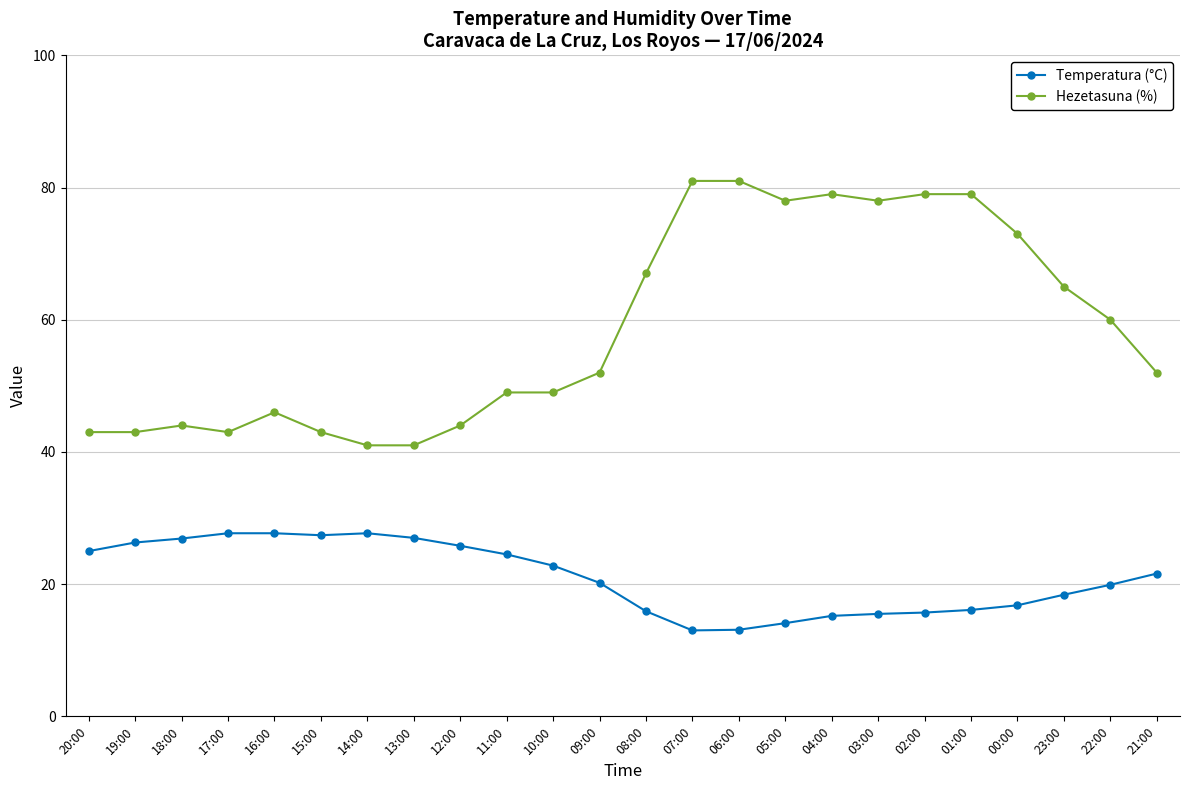

True or false: Temperatura (°C) and Hezetasuna (%) intersect in this chart.

False